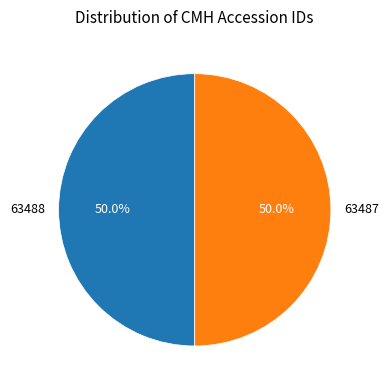

What is the ratio of the value at 63488 to the value at 63487?

1.0